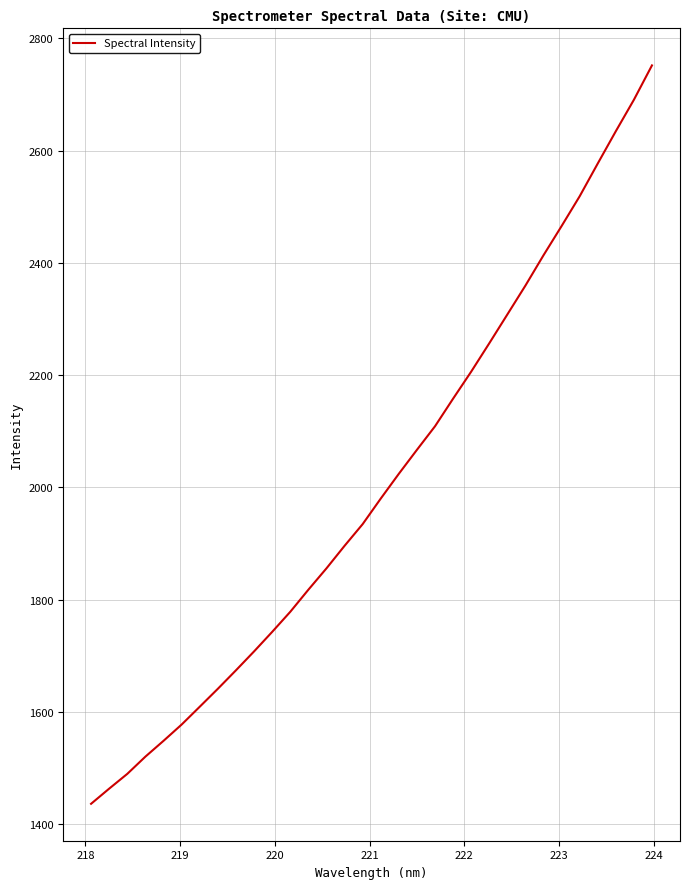

What is the maximum value shown in the chart?

2751.9